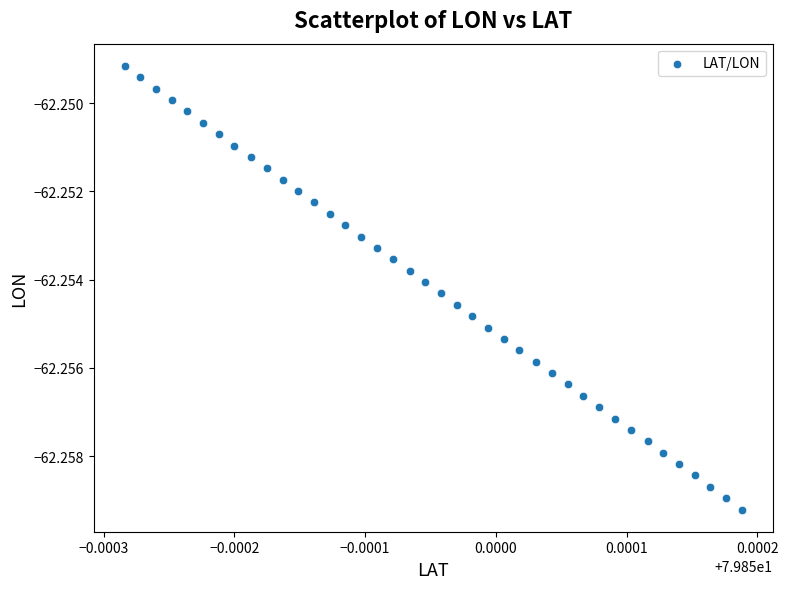

How many points are shown in the scatter plot?

40